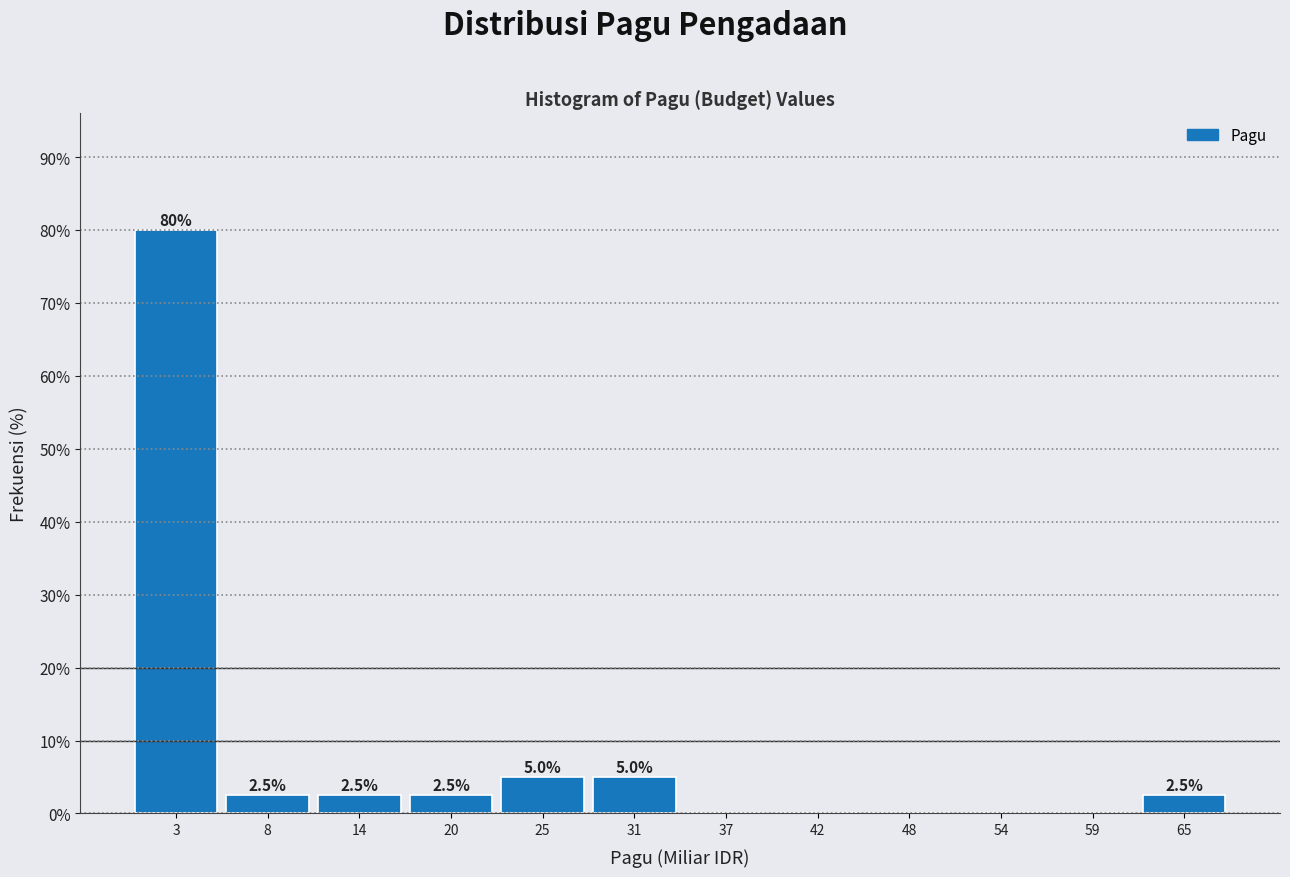

Over which range of the x-axis is the bar tallest?

0 to 6